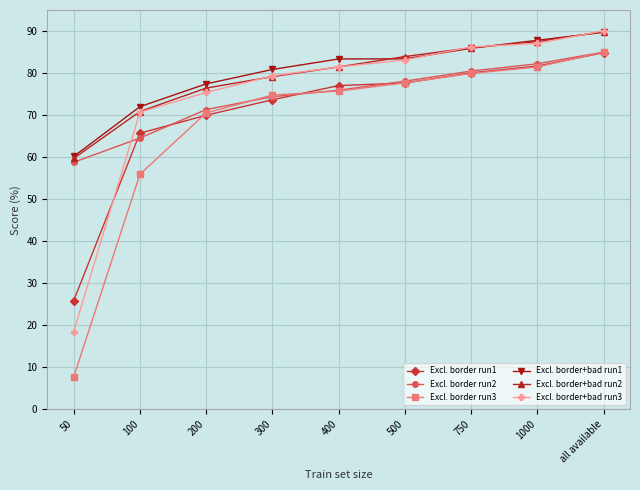

Between 200 and 750, which series saw the biggest shift?

Excl. border+bad run3